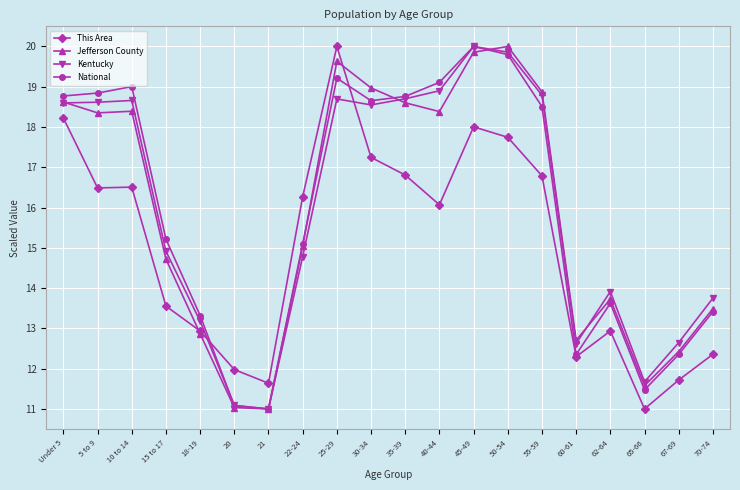

What are all the series names shown in the legend?

This Area, Jefferson County, Kentucky, National